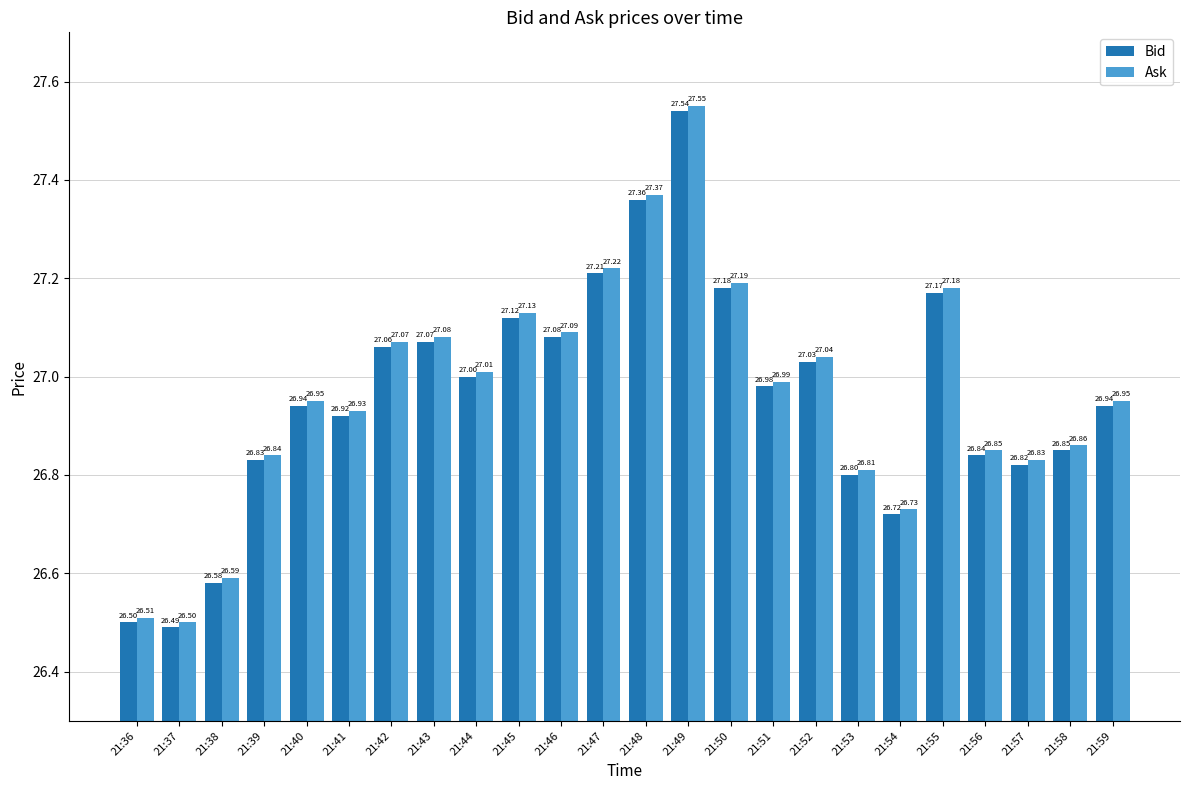

The value of Ask at 21:42 is 15.3. True or false?

False